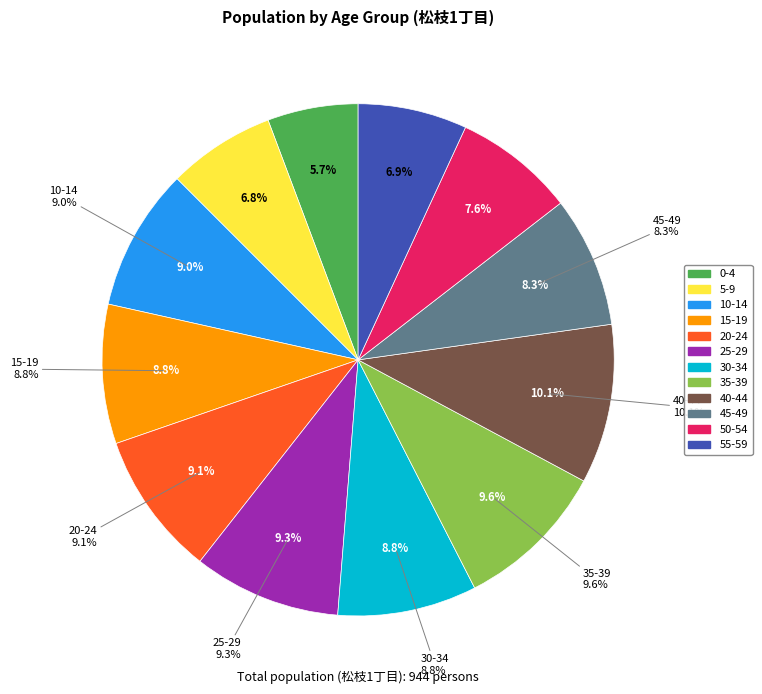

To the nearest percent, what is the average slice percentage?

8%